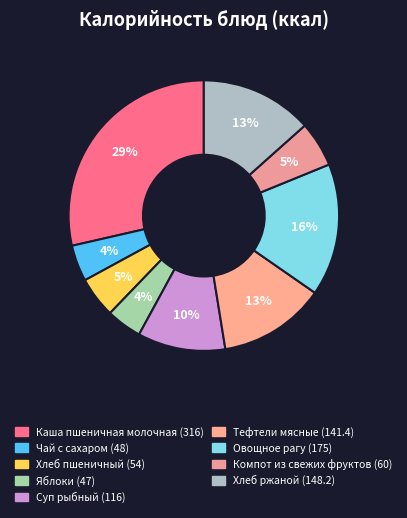

How many segments does this pie chart have?

9